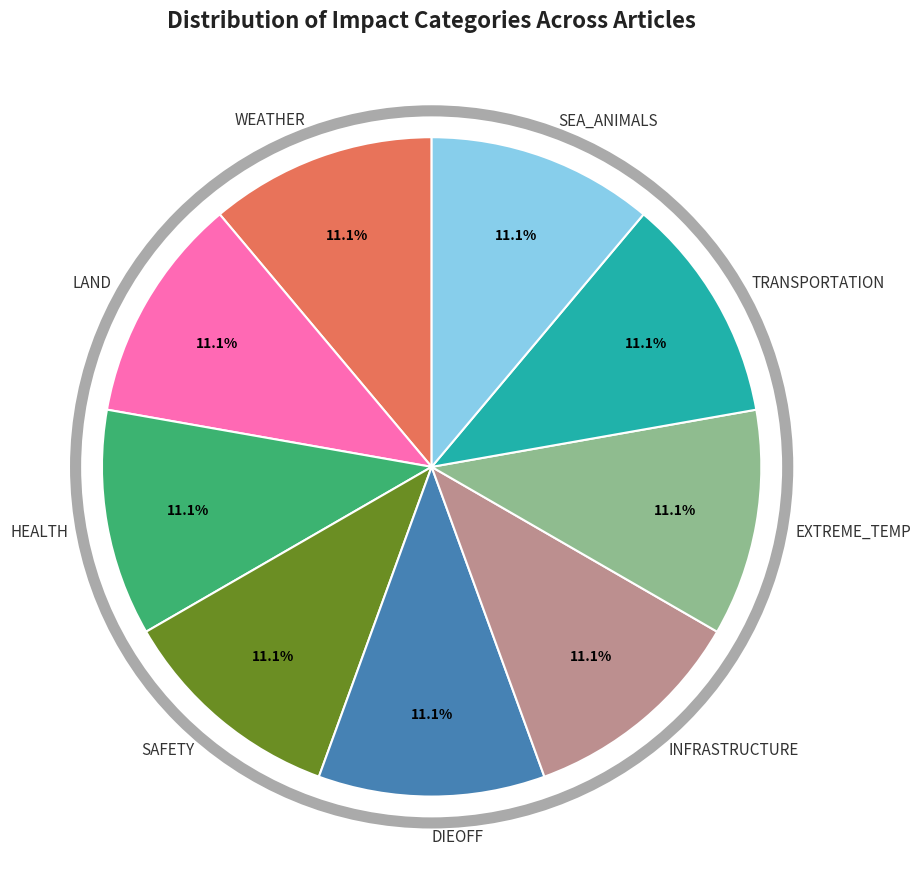

What is the ratio of the value at LAND to the value at DIEOFF?

1.0